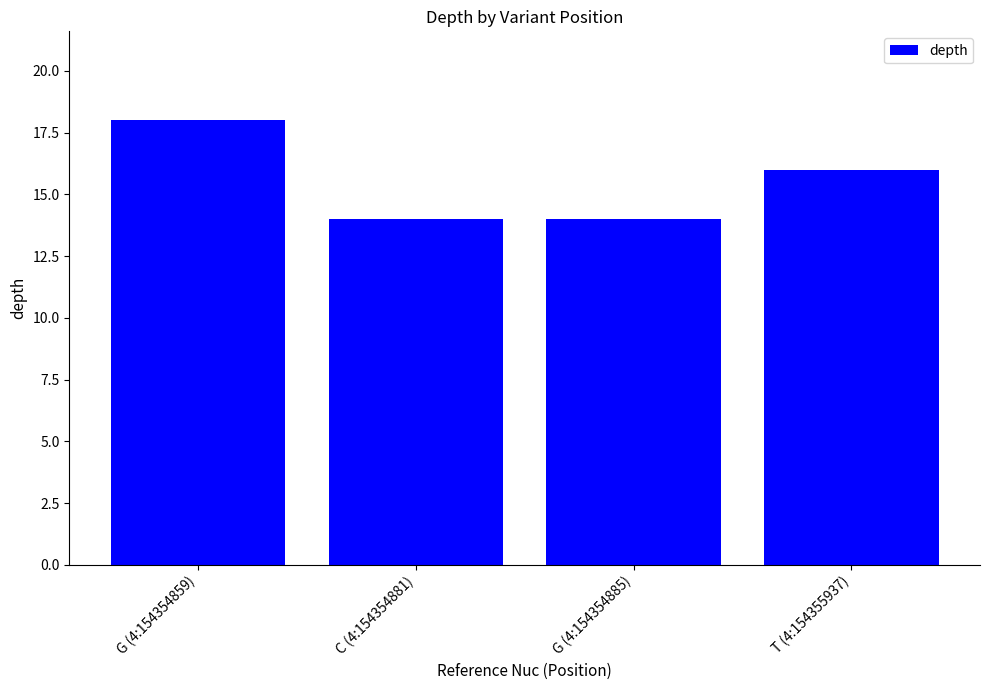

Approximately how many times larger is the value at T (4:154355937) compared to G (4:154354859)?

0.9